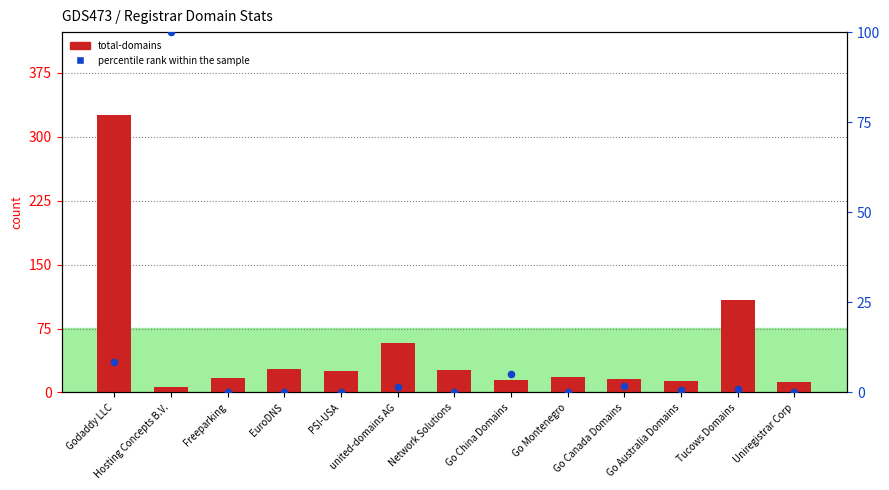

At which category is the sum across all series the highest?

Godaddy LLC